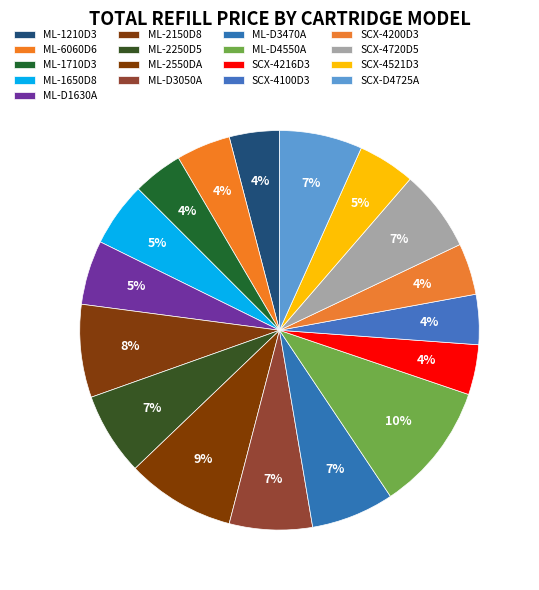

To the nearest percent, what portion does ML-D4550A represent?

10%